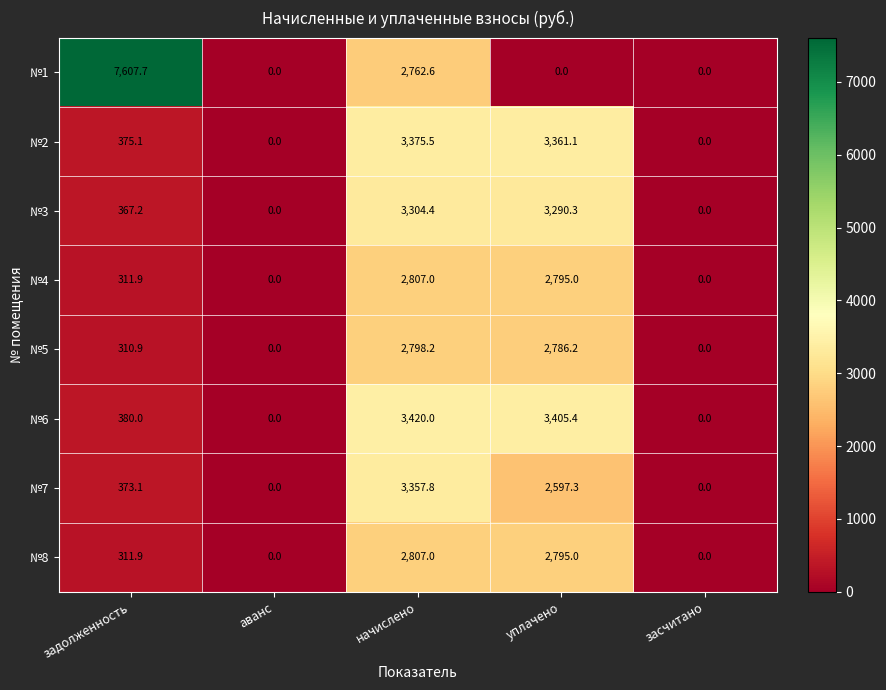

The value of №8 at засчитано is 1801.2. True or false?

False